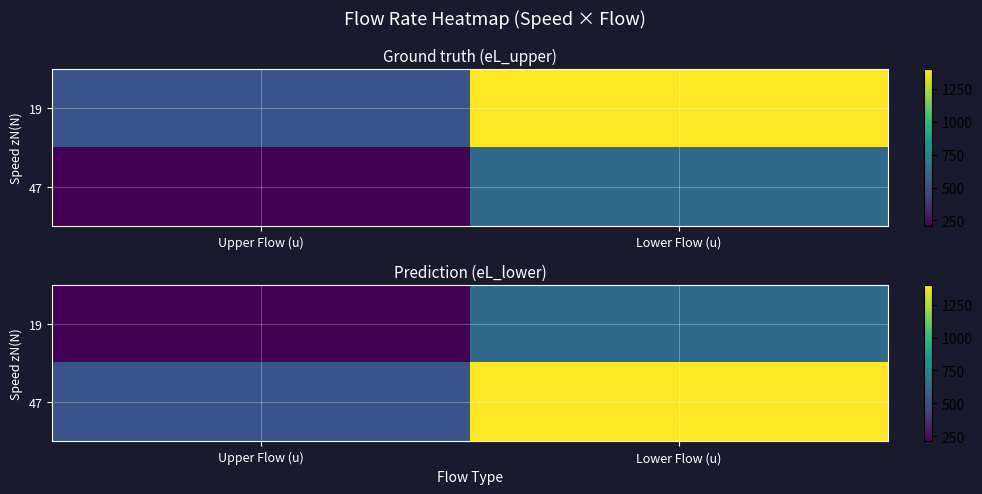

Which label corresponds to the smallest value in the chart?

Upper Flow (u)